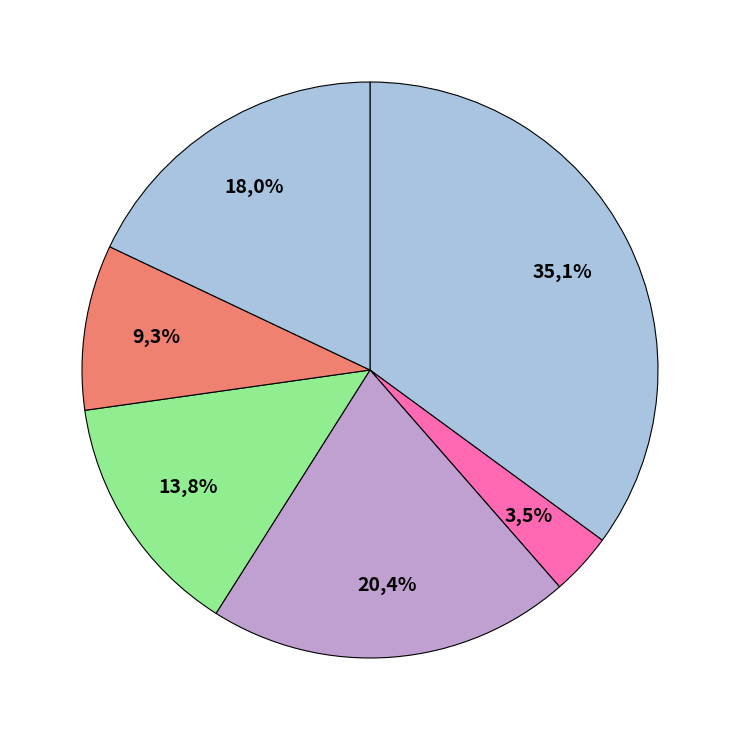

What percentage is the фрукты slice, to the nearest percent?

9%